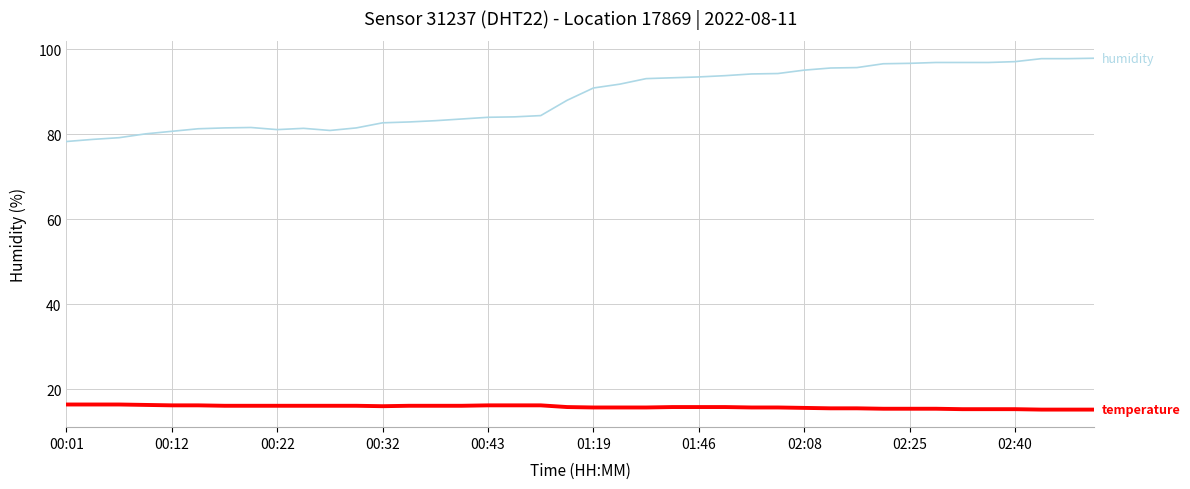

What is the greatest value displayed?

97.9